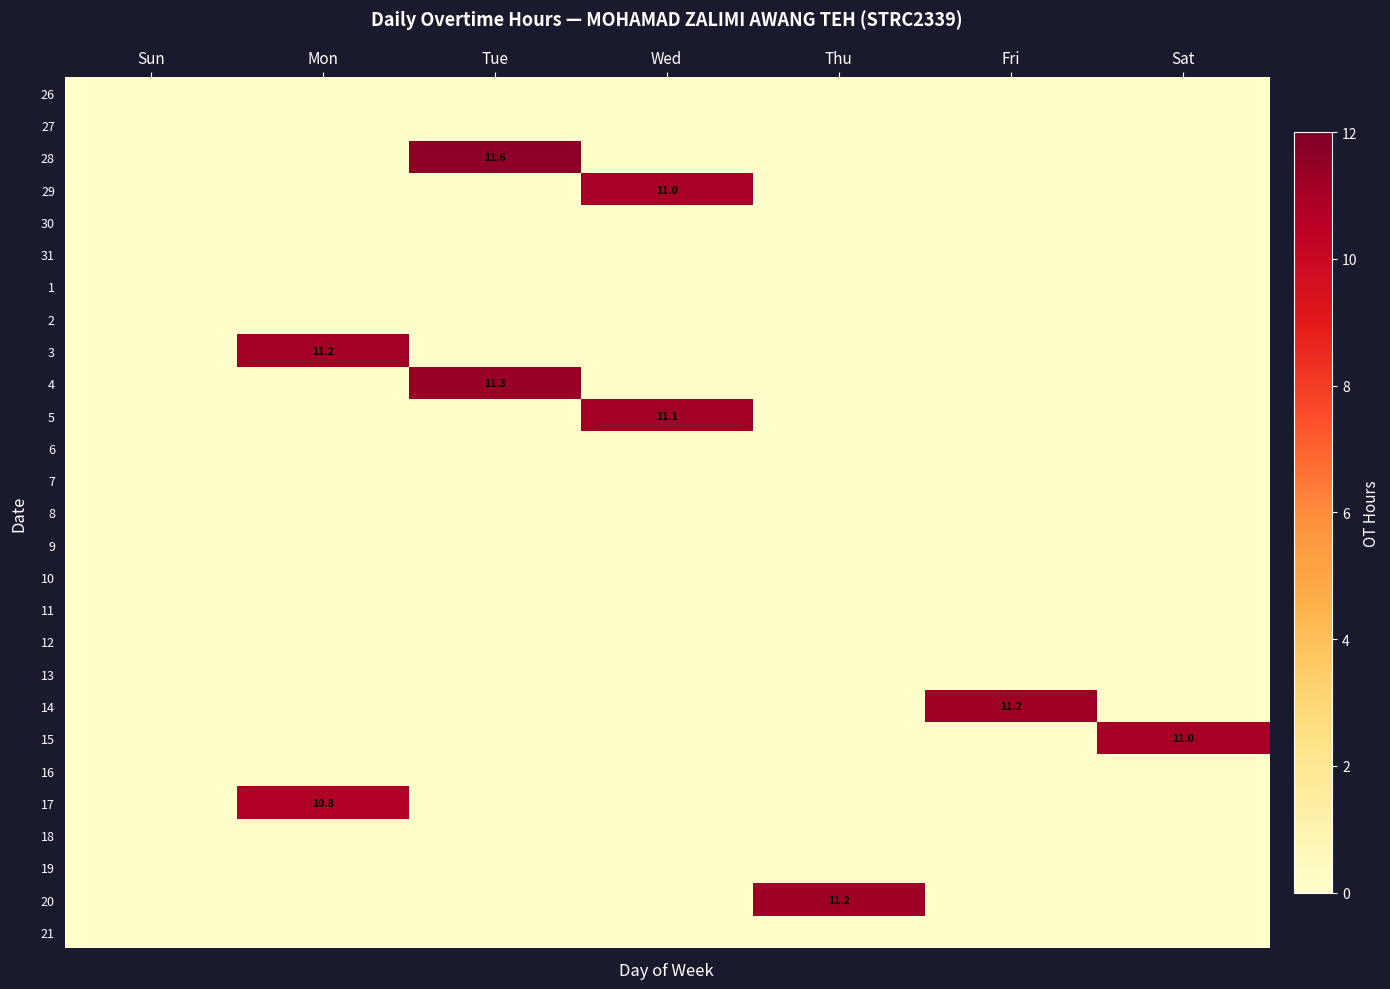

What is the average value of the 3 series?

1.6